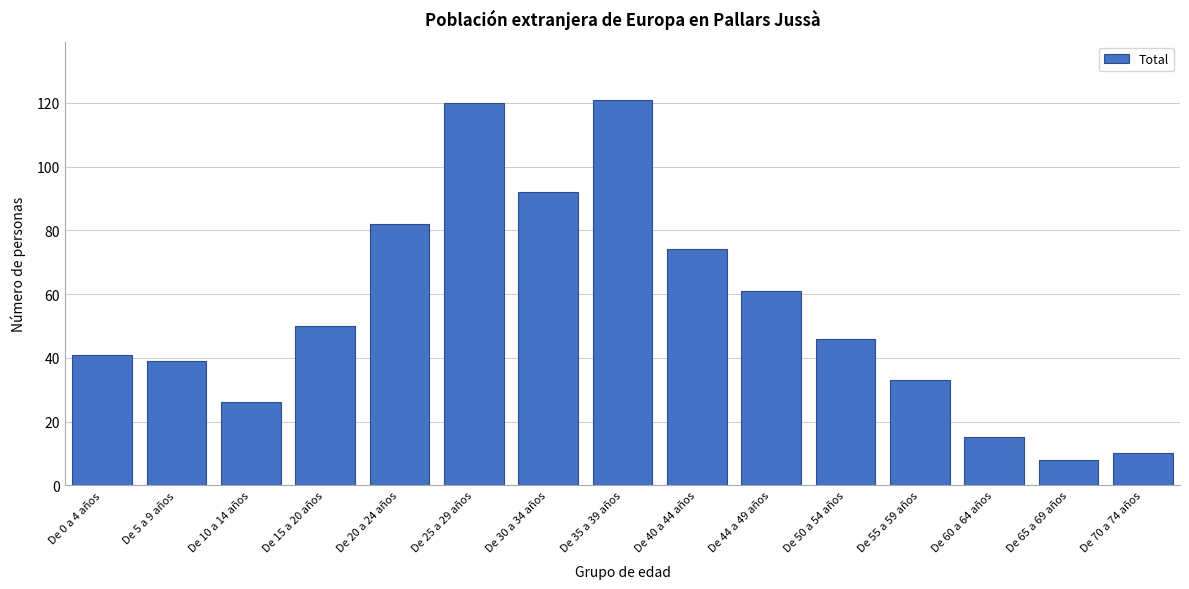

Reading left to right, extract all data points from this chart.

41	39	26	50	82	120	92	121	74	61	46	33	15	8	10